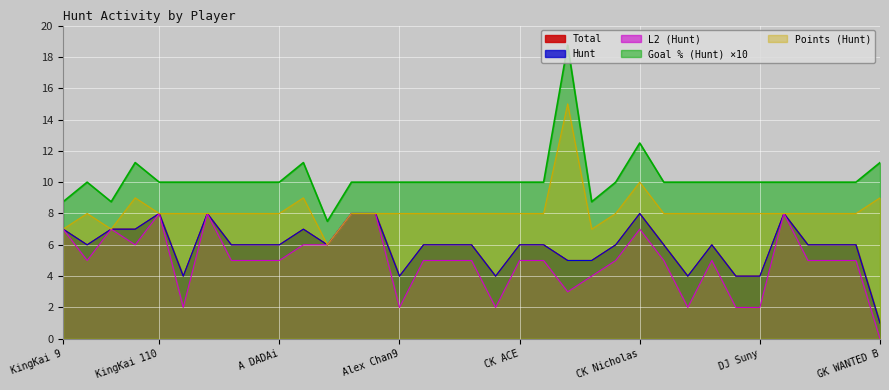

At which category does the chart reach its minimum across all series?

GK WANTED B